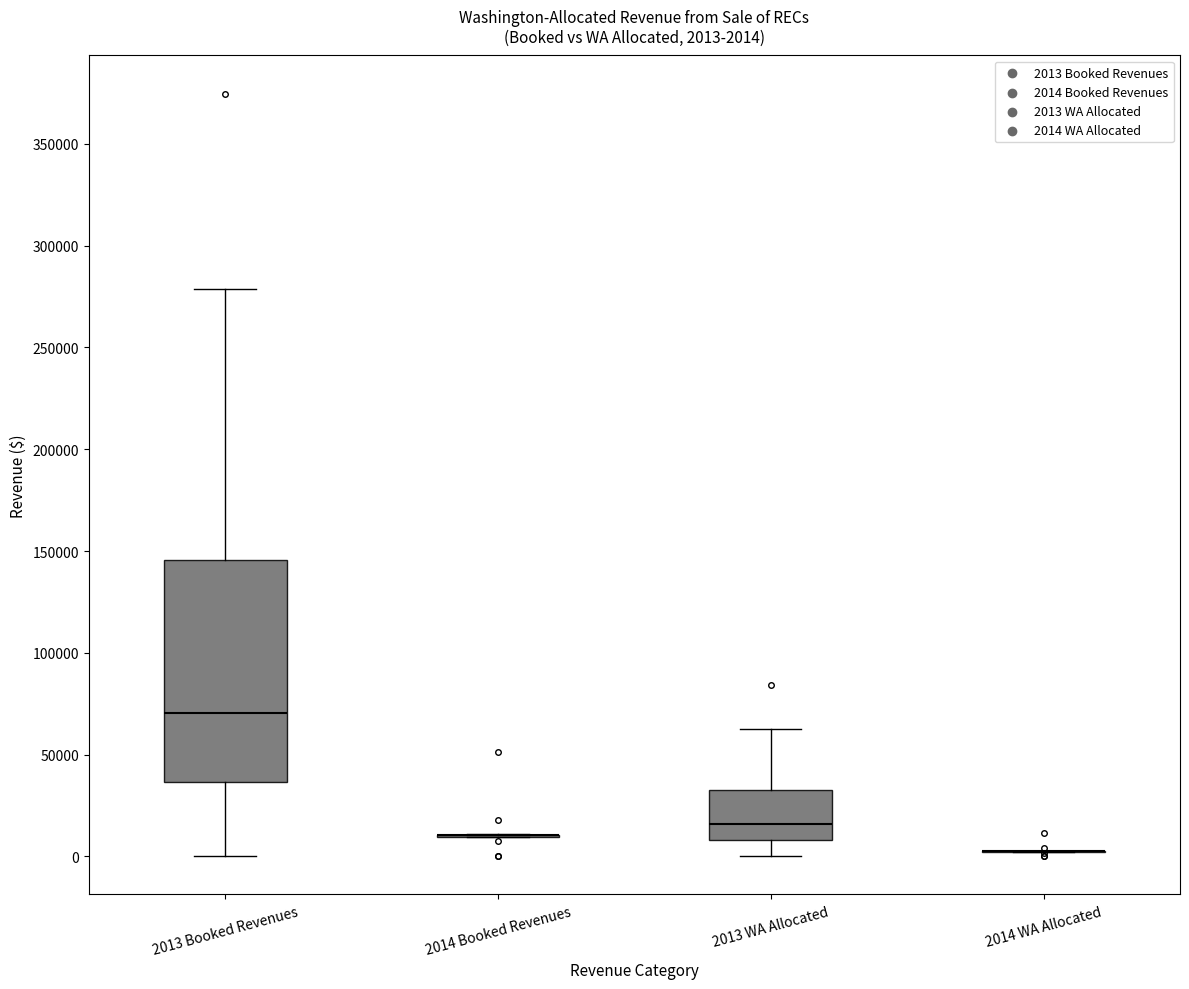

Comparing the boxes themselves (not the whiskers), which one is the tallest?

2013 Booked Revenues